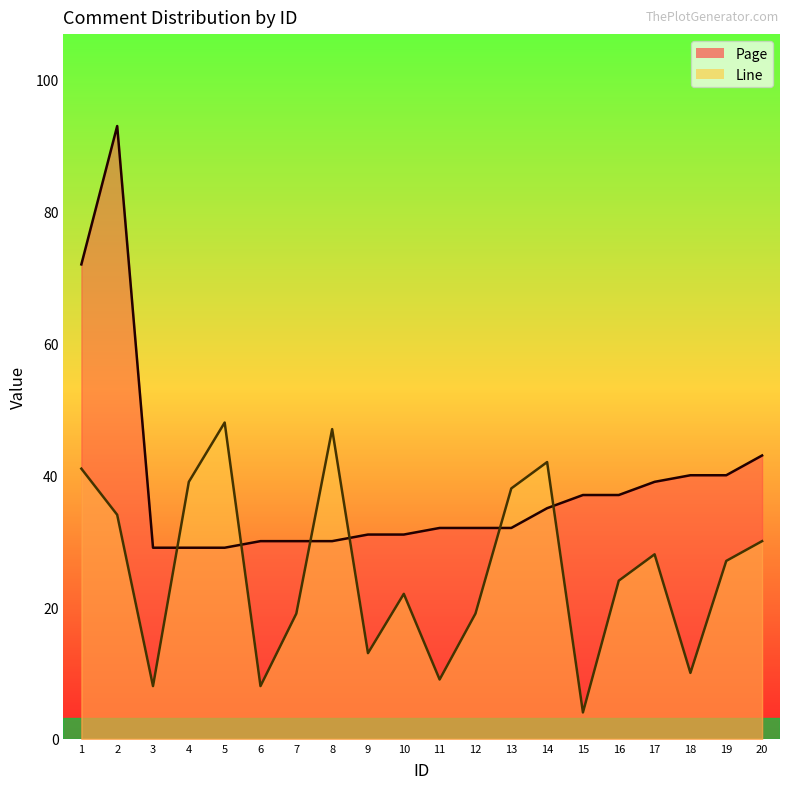

Is the value of Line at 12 greater than the value of Page at 7?

No